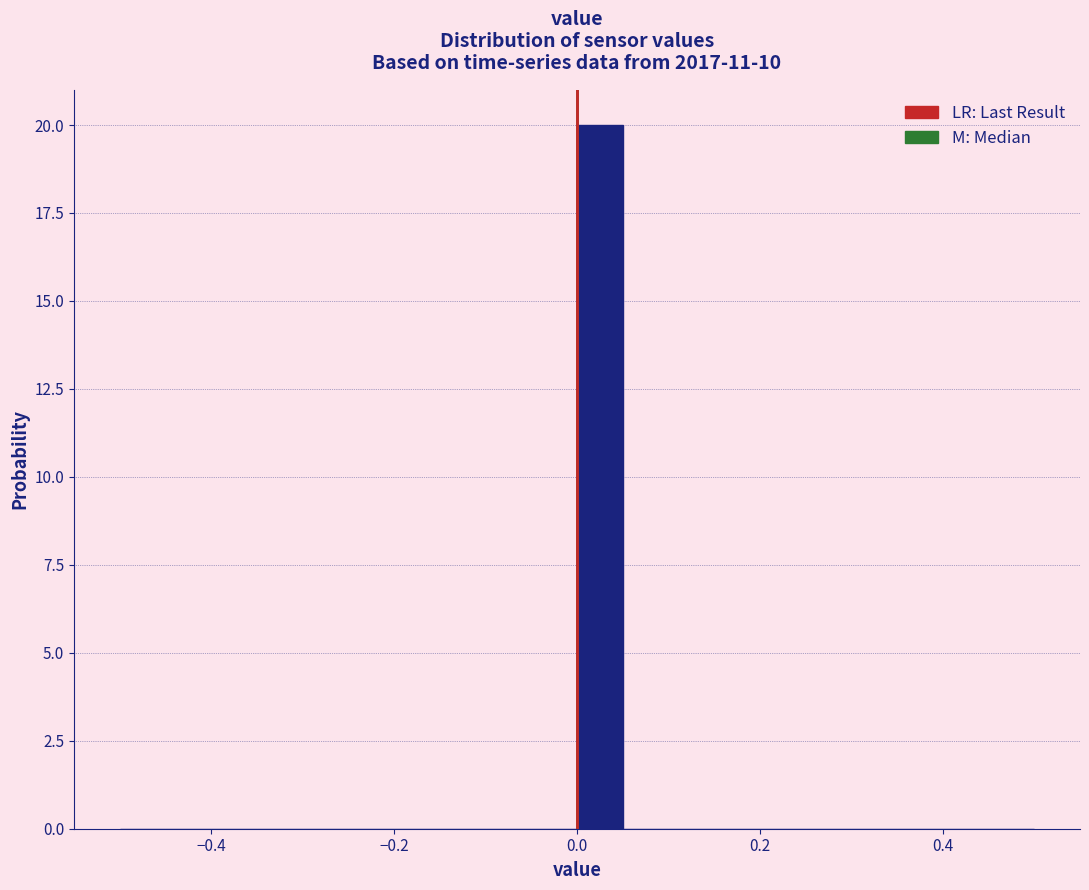

Read against the x-axis, roughly where is the centre of the tallest bar?

0.02